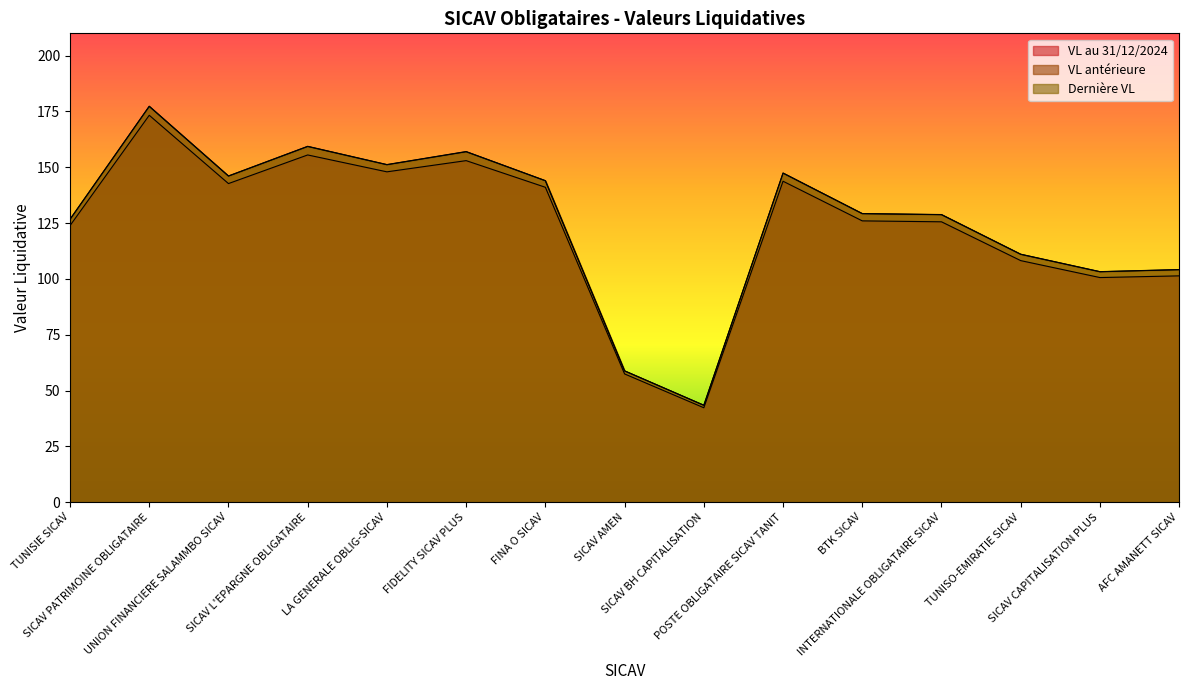

True or false: VL au 31/12/2024 and VL antérieure cross at least once.

False